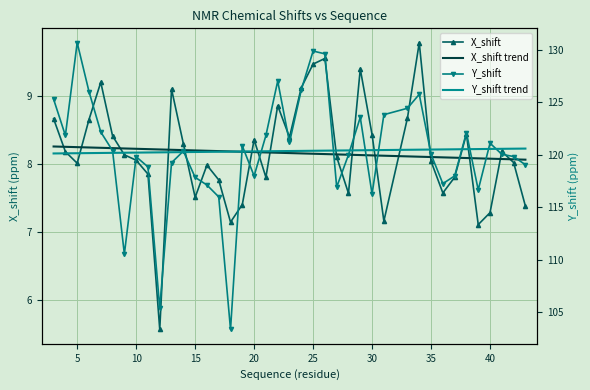

What is the difference between the highest and lowest values at 10?

122.6